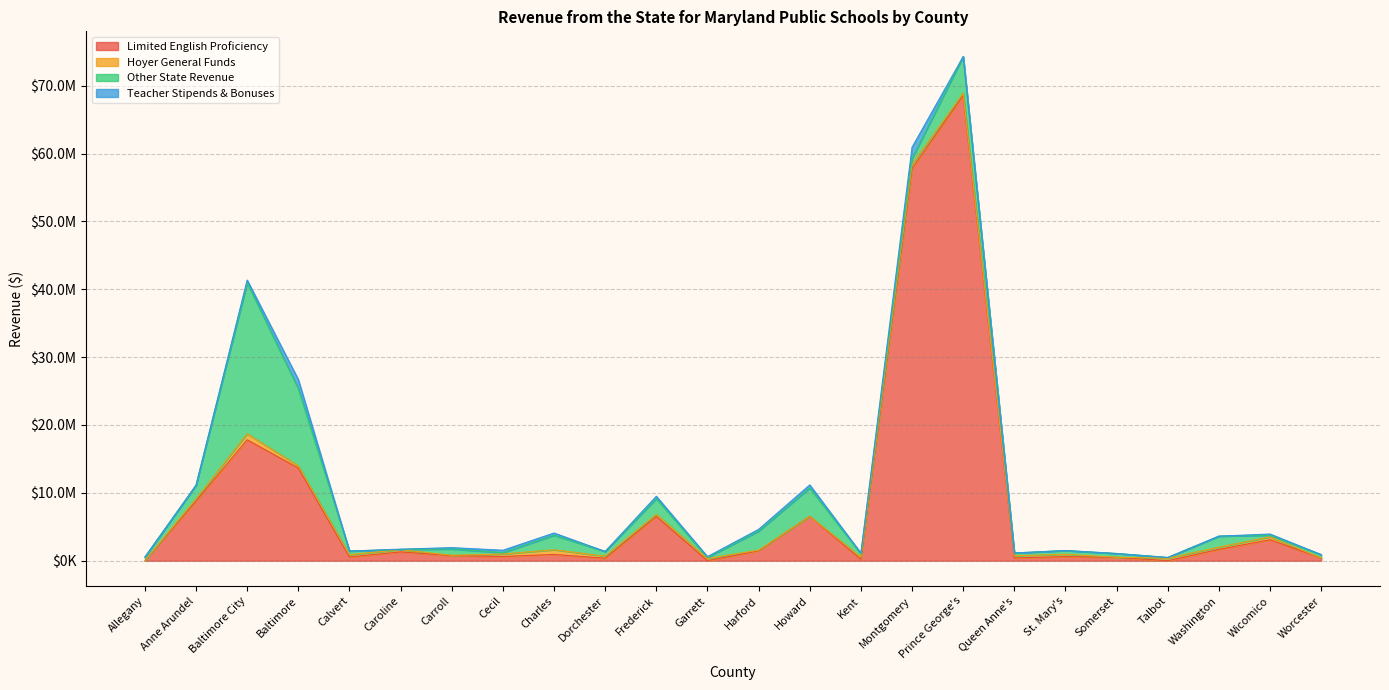

The Hoyer General Funds series shows 981560.5 at Montgomery. True or false?

False